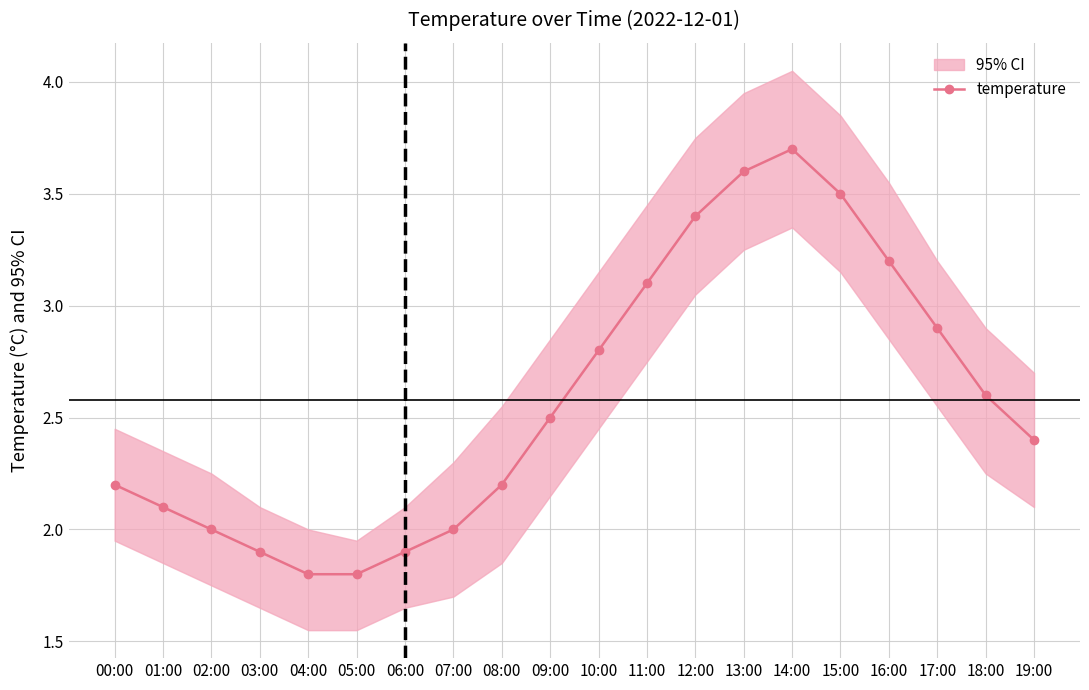

What is the minimum value for temperature?

1.8